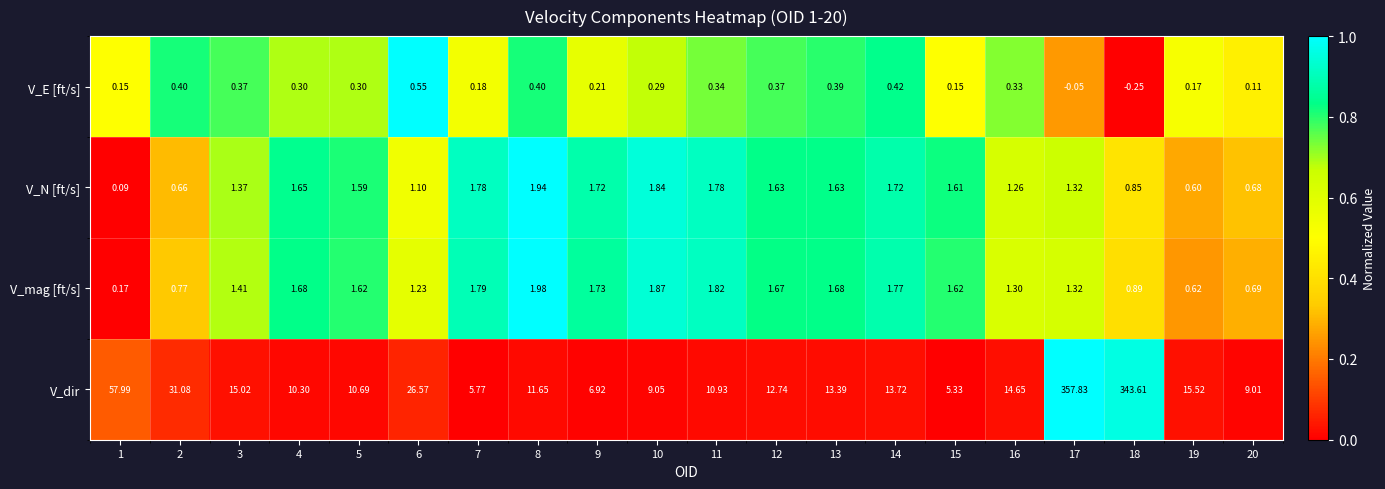

Which series has the largest total across all categories?

V_dir